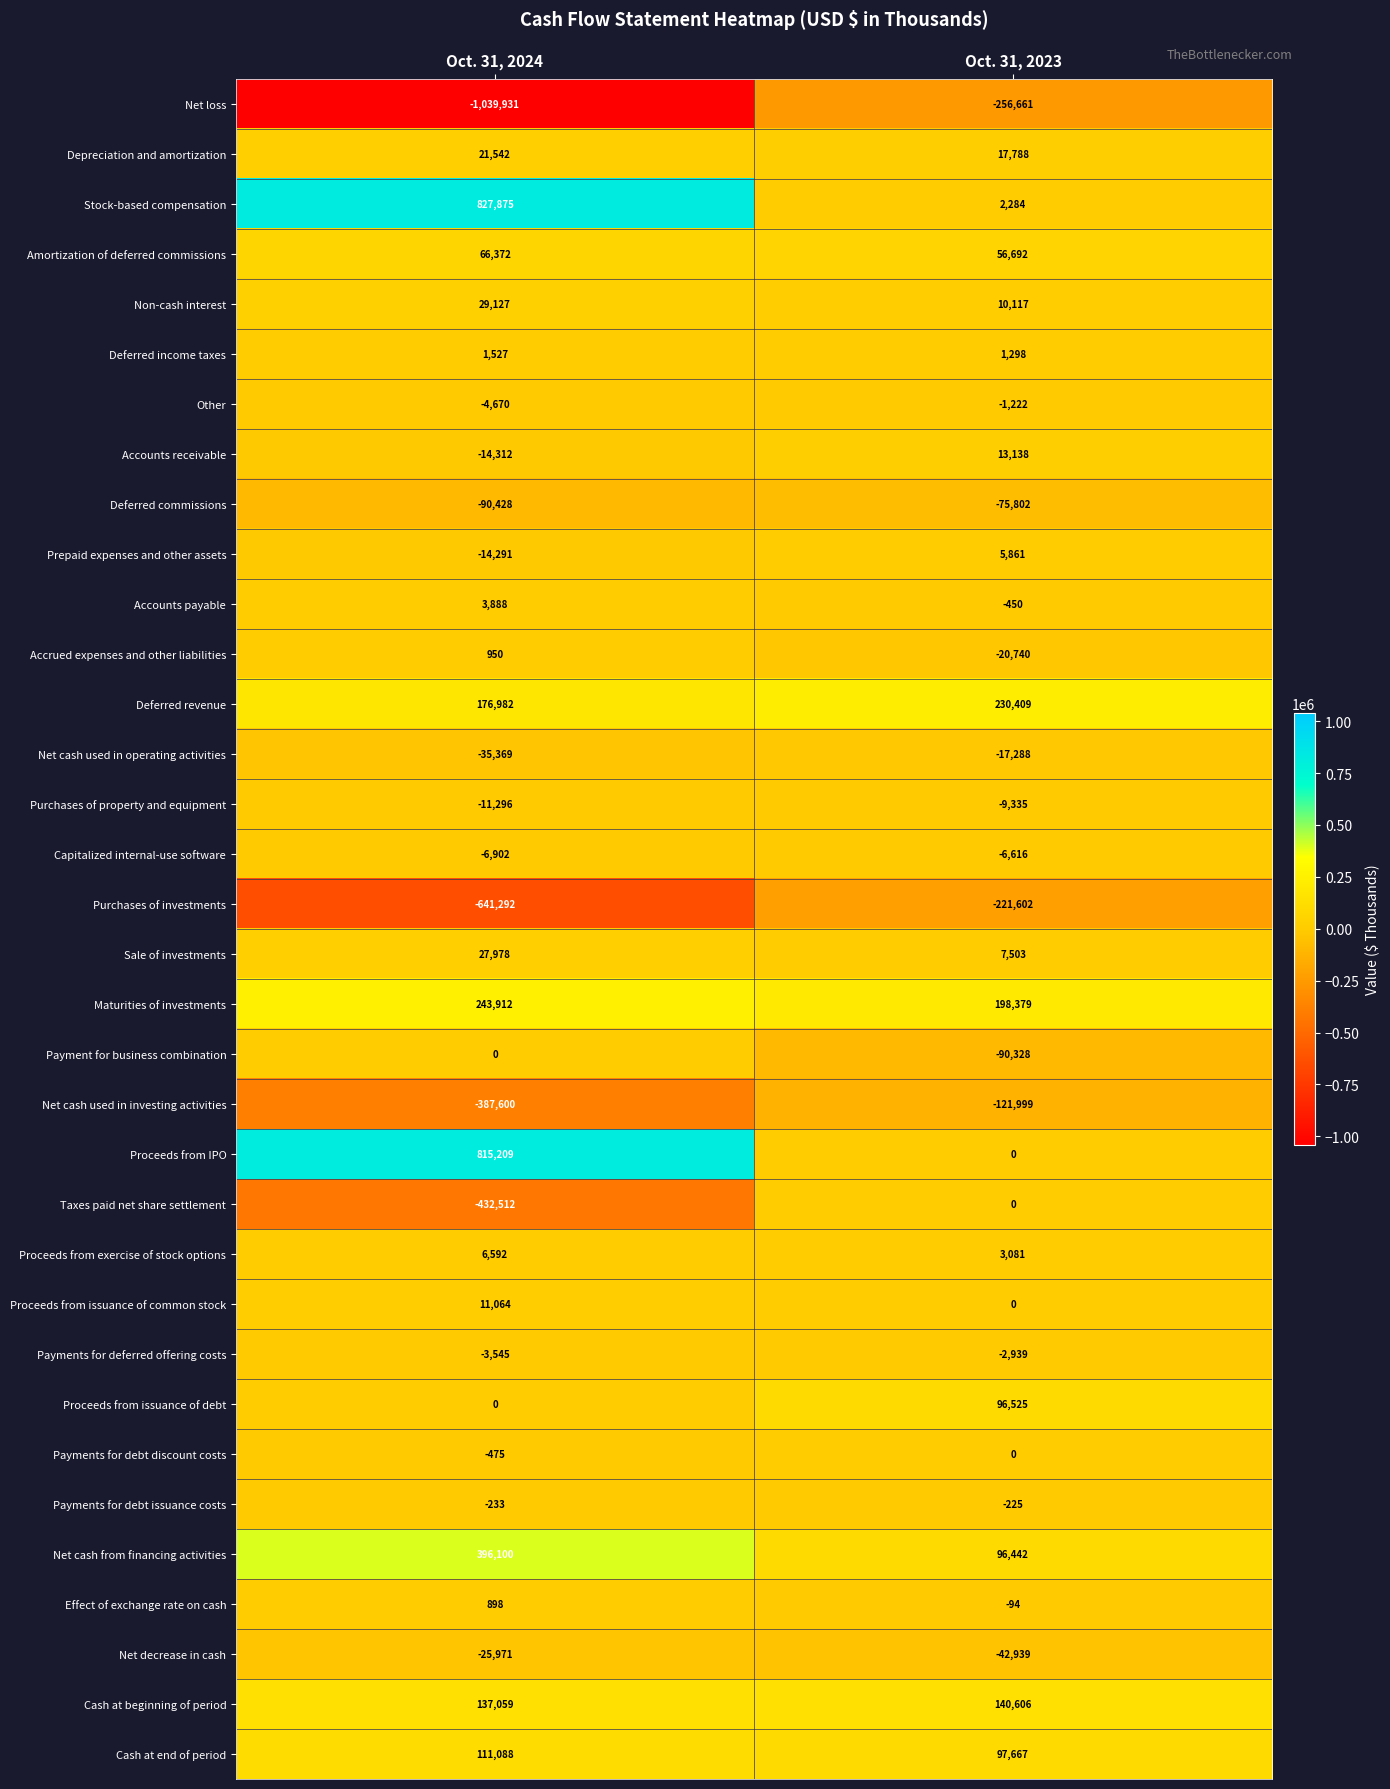

Is it true that Accounts receivable equals 18995 at Oct. 31, 2023?

False